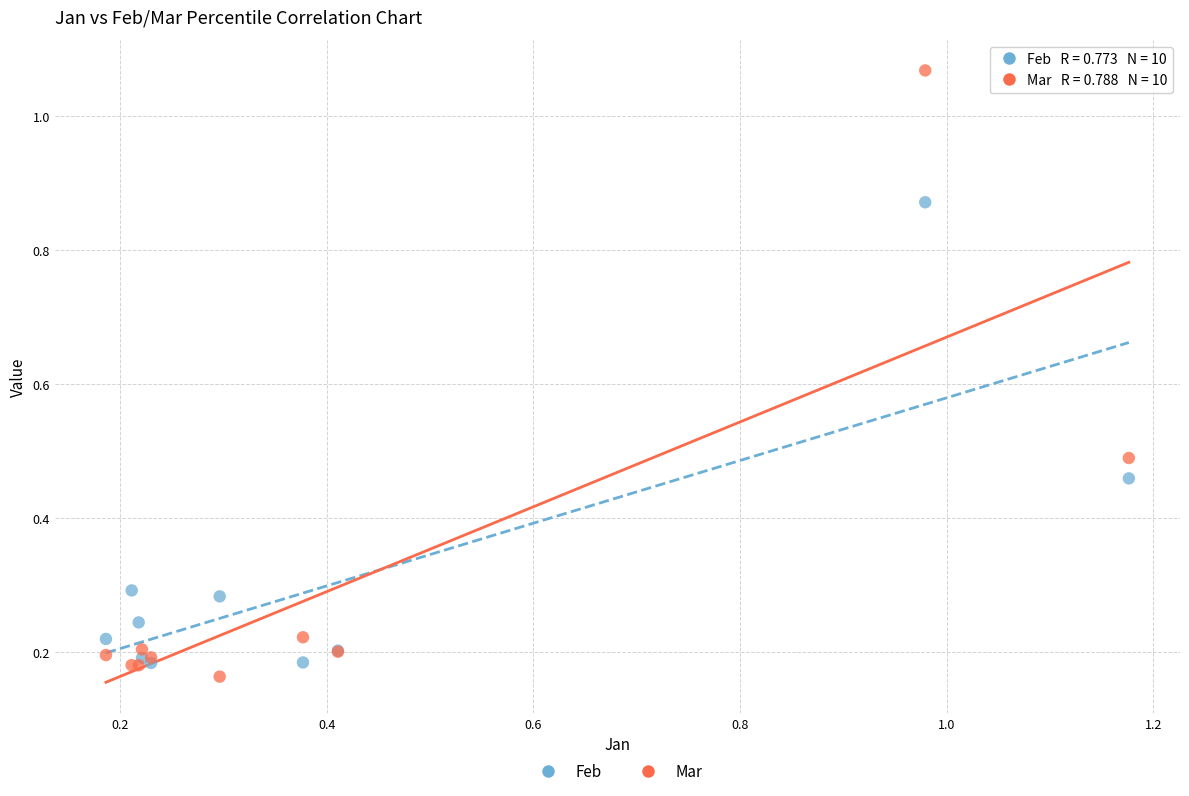

What are all the series names shown in the legend?

Feb, Mar